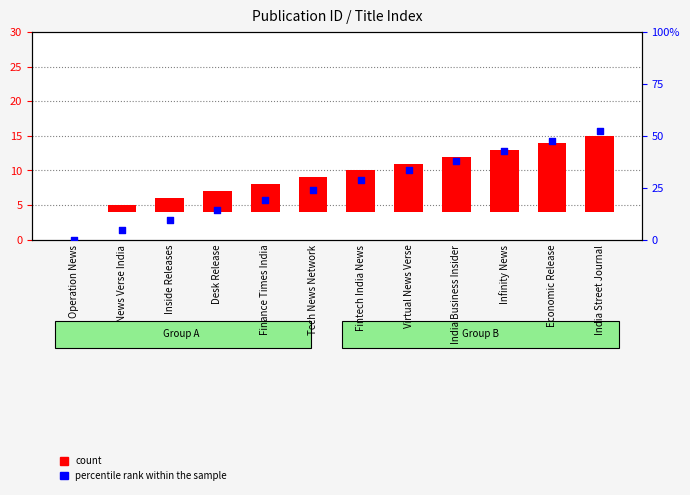

What is the total value across all series at Infinity News?

51.9